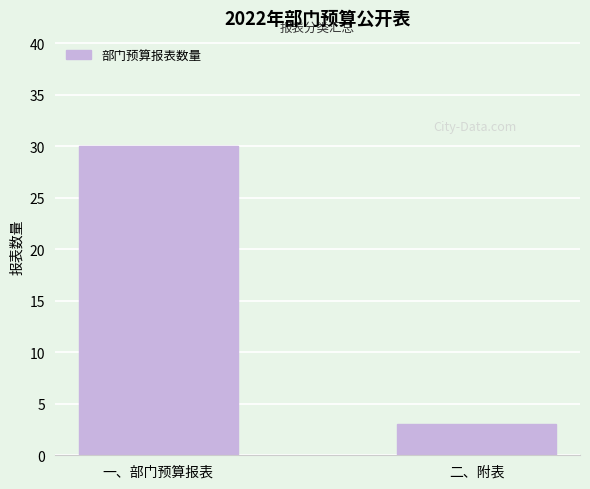

Which label corresponds to the largest value in the chart?

一、部门预算报表